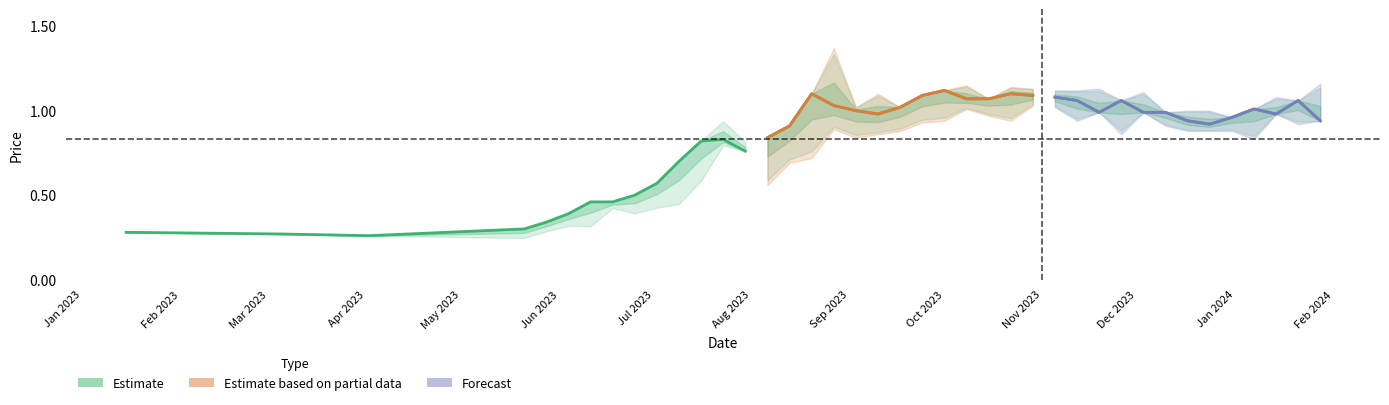

List the labels in order of Low value, largest first.

29/10/2023, 05/11/2023, 08/10/2023, 01/10/2023, 22/10/2023, 15/10/2023, 24/09/2023, 12/11/2023, 21/01/2024, 03/12/2023, 19/11/2023, 14/01/2024, 26/11/2023, 27/08/2023, 10/12/2023, 17/09/2023, 28/01/2024, 07/01/2024, 31/12/2023, 10/09/2023, 03/09/2023, 17/12/2023, 20/08/2023, 24/12/2023, 23/07/2023, 13/08/2023, 30/07/2023, 06/08/2023, 16/07/2023, 09/07/2023, 02/07/2023, 25/06/2023, 18/06/2023, 11/06/2023, 04/06/2023, 28/05/2023, 15/01/2023, 21/05/2023, 05/03/2023, 02/04/2023